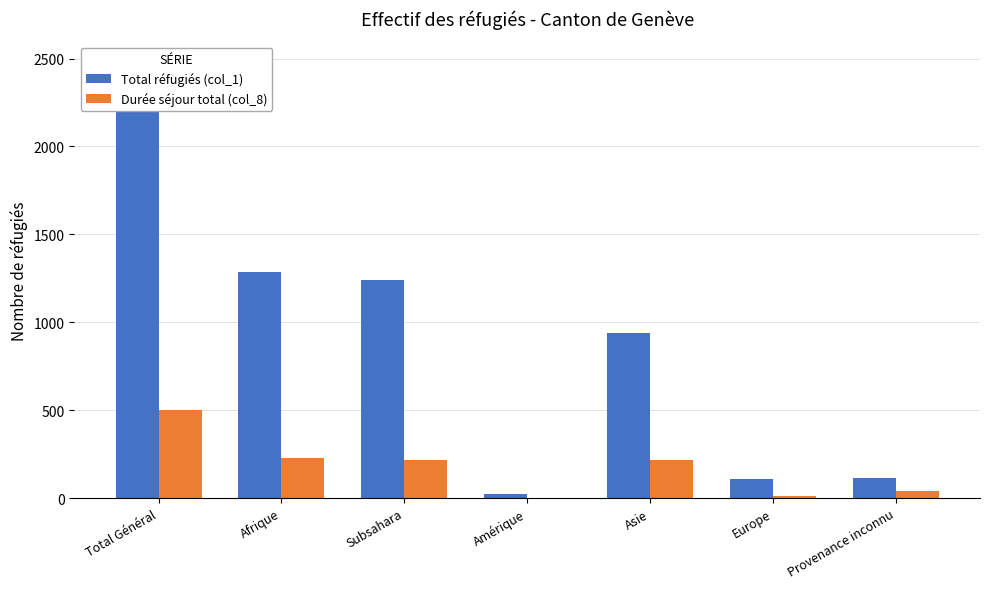

What is the spread (max minus min) of values at Europe?

99